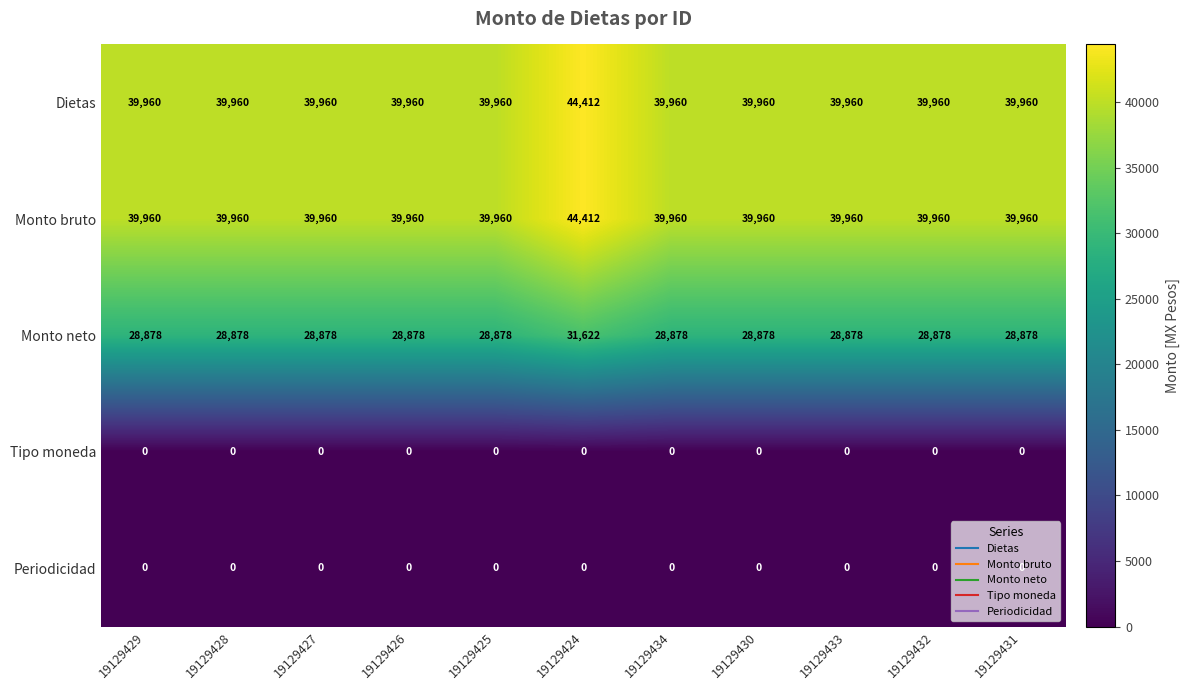

What is the sum of all Dietas values?

444012